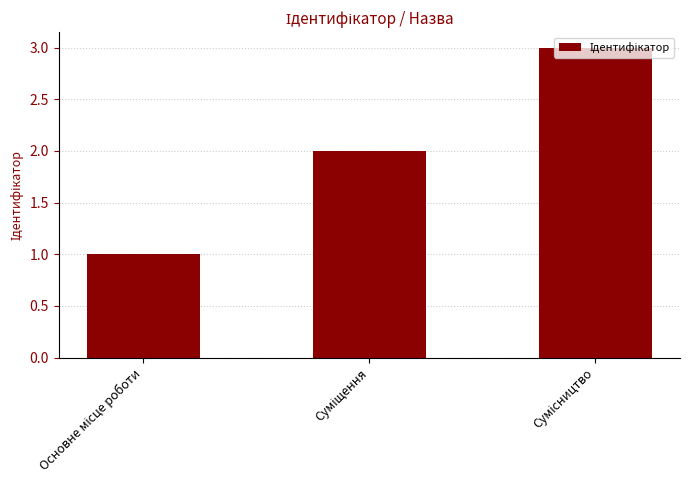

What is the sum of all values?

6